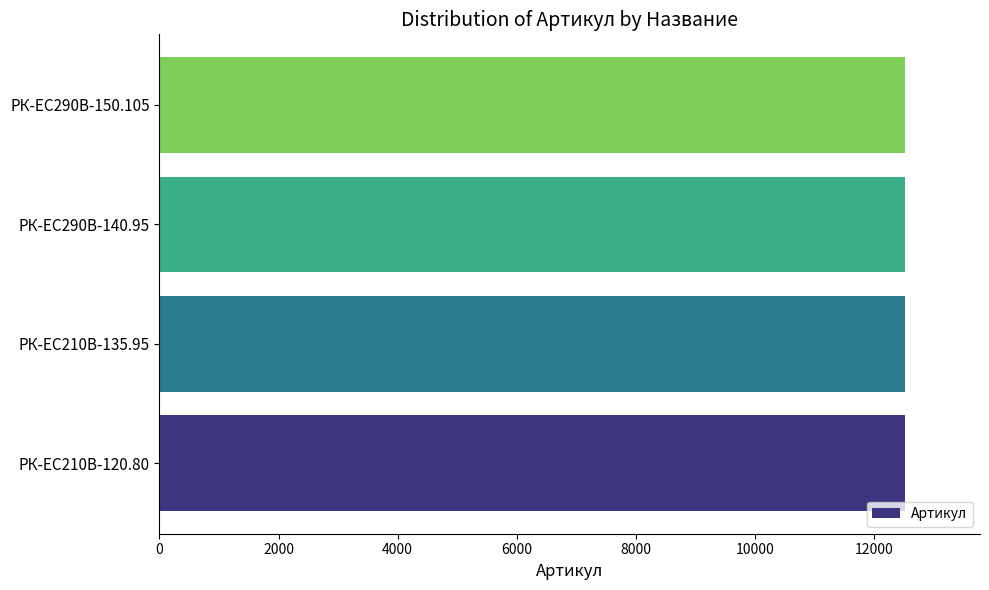

What is the sum of the values at РК-ЕС290В-140.95 and РК-EC210В-135.95?

25039